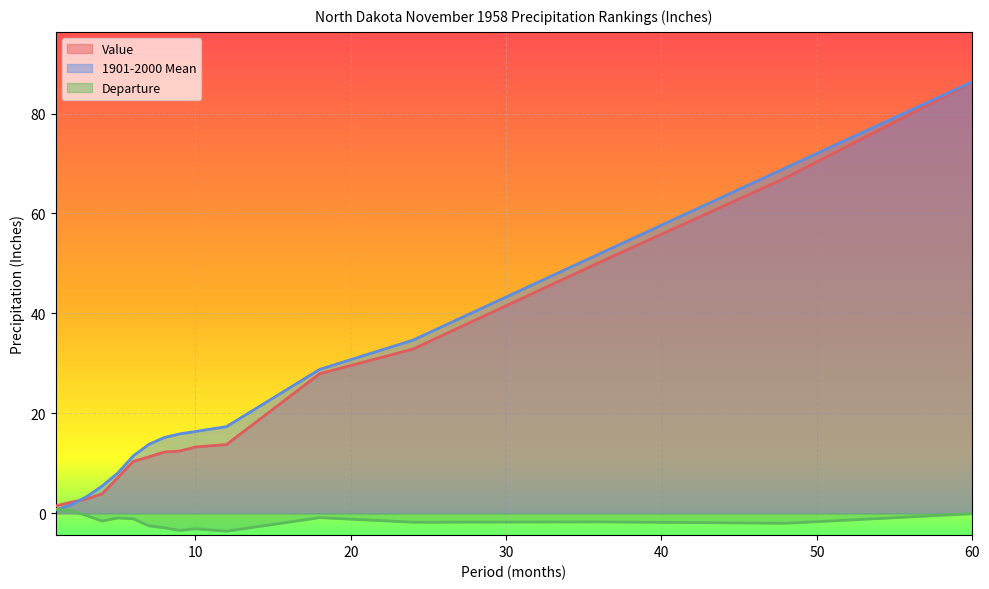

The value of 1901-2000 Mean at 2 is 2.5. True or false?

False